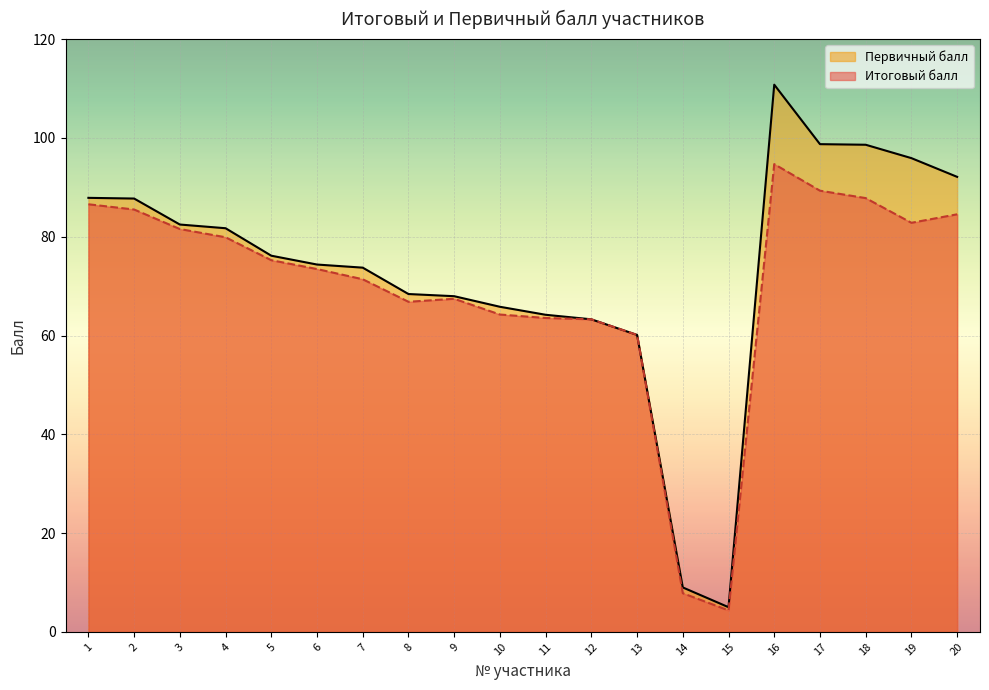

At which label is Первичный балл closest to 57?

13